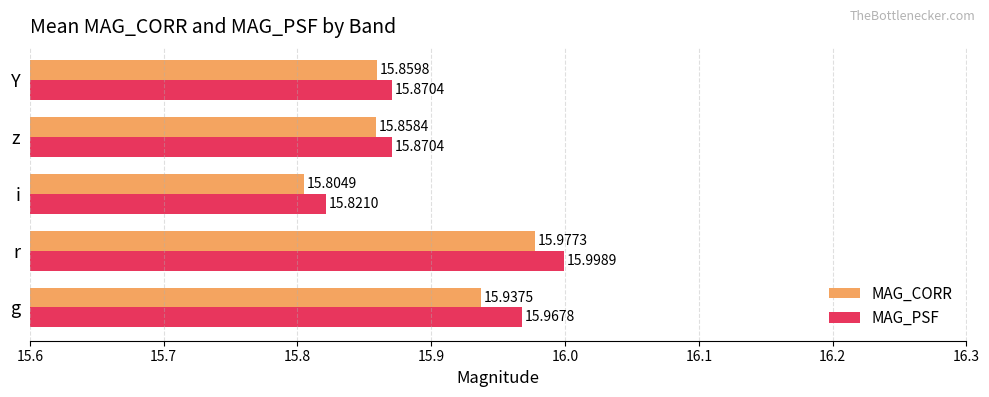

Which series has the largest total across all categories?

MAG_PSF